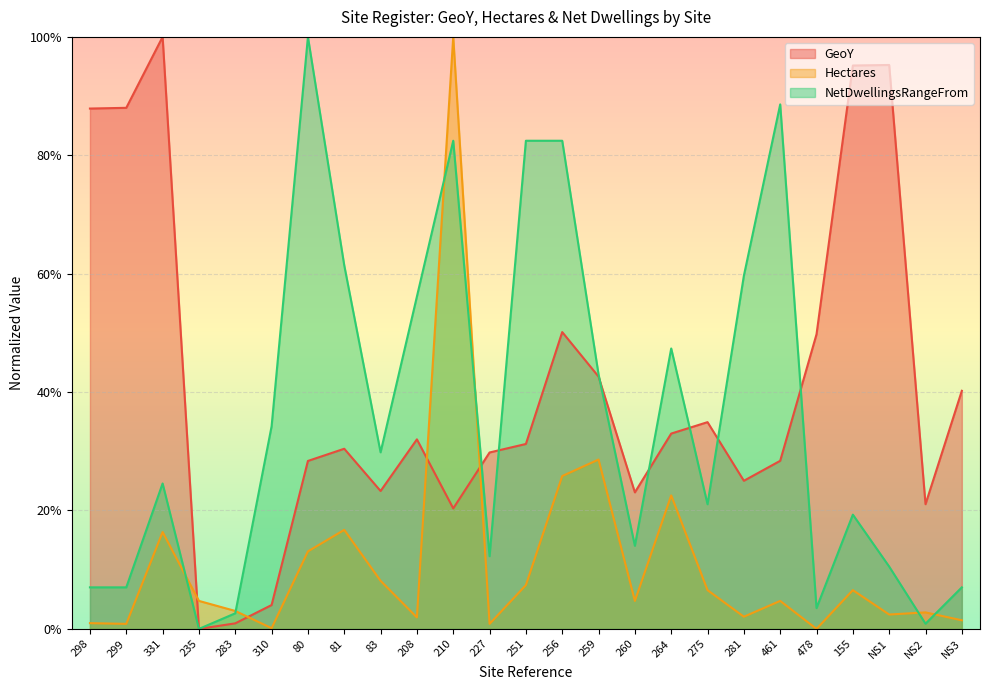

In Hectares, how many points are higher than both neighbors (excluding endpoints)?

8